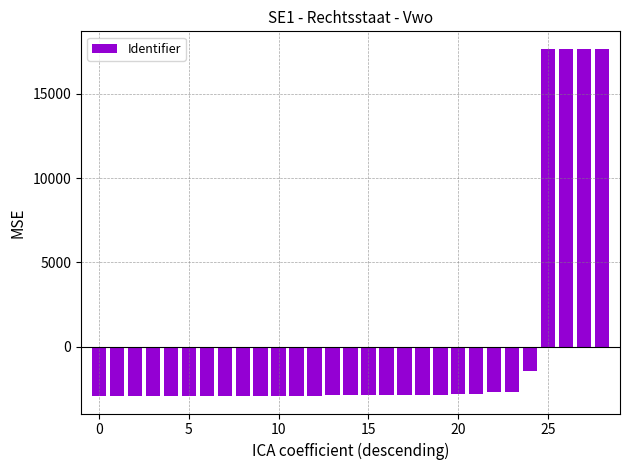

What is the value of the 13th bar from the left?

-2904.2